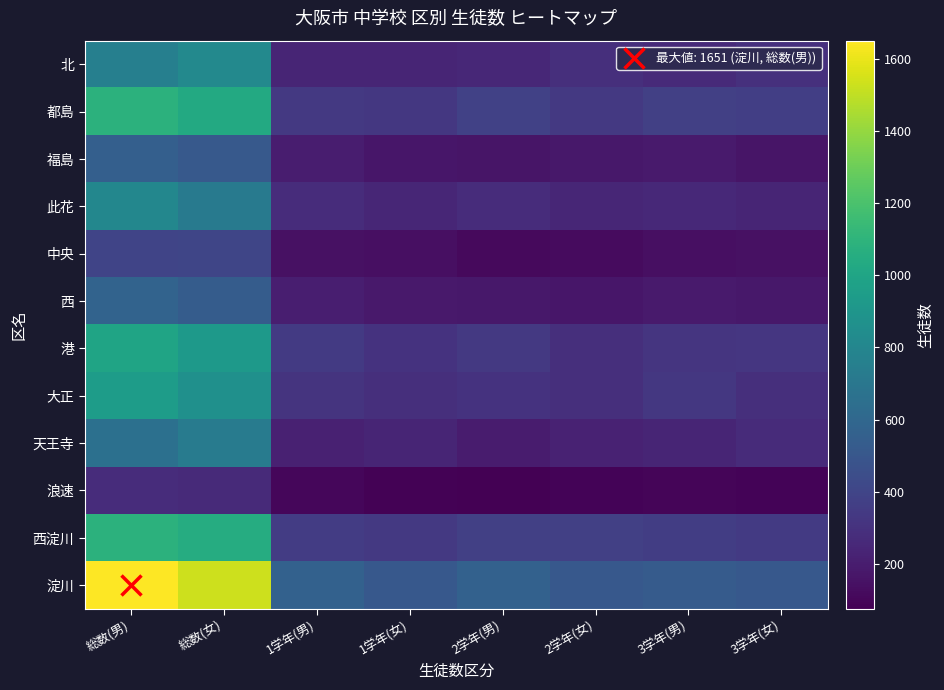

Rank the series at 3学年(女) from lowest to highest value.

浪速, 中央, 福島, 西, 此花, 天王寺, 大正, 北, 港, 西淀川, 都島, 淀川